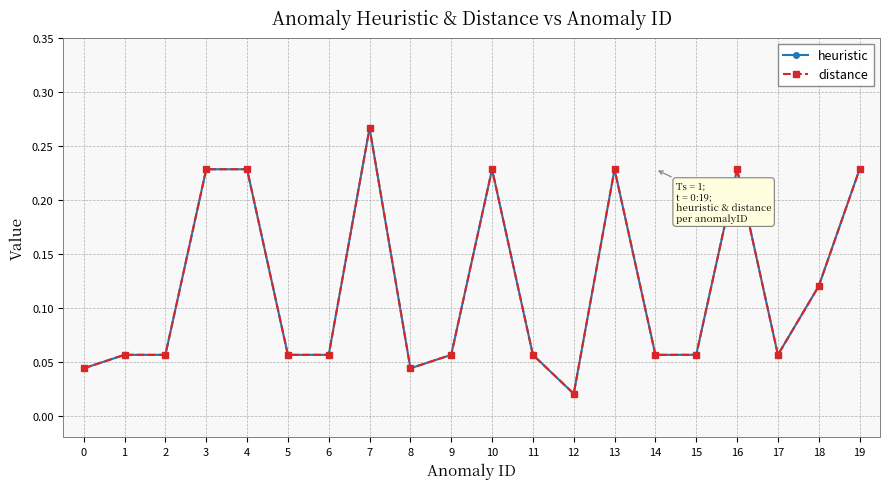

In heuristic, how many points are higher than both neighbors (excluding endpoints)?

4